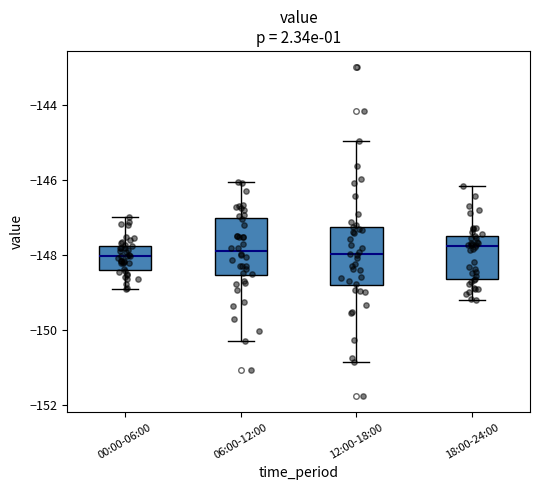

Reading left to right, read every box against the y-axis: the position of its median line, the range the box covers, and the ends of its whiskers. The values are not printed on the chart, so give them approximately, as read against the axis.

00:00-06:00: median -148.0, box -148.4 to -147.8, whiskers -149.0 to -147.0
06:00-12:00: median -147.8, box -148.6 to -147.0, whiskers -150.4 to -146.0
12:00-18:00: median -148.0, box -148.8 to -147.2, whiskers -150.8 to -145.0
18:00-24:00: median -147.8, box -148.6 to -147.4, whiskers -149.2 to -146.2